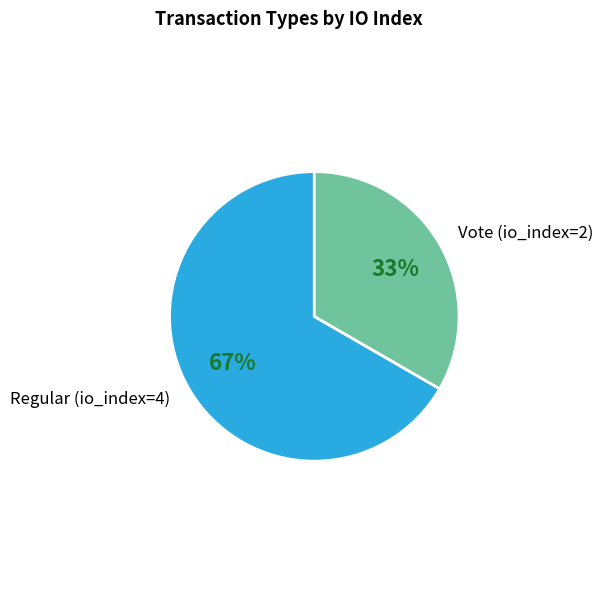

Rank the categories by value from highest to lowest.

Regular (io_index=4), Vote (io_index=2)